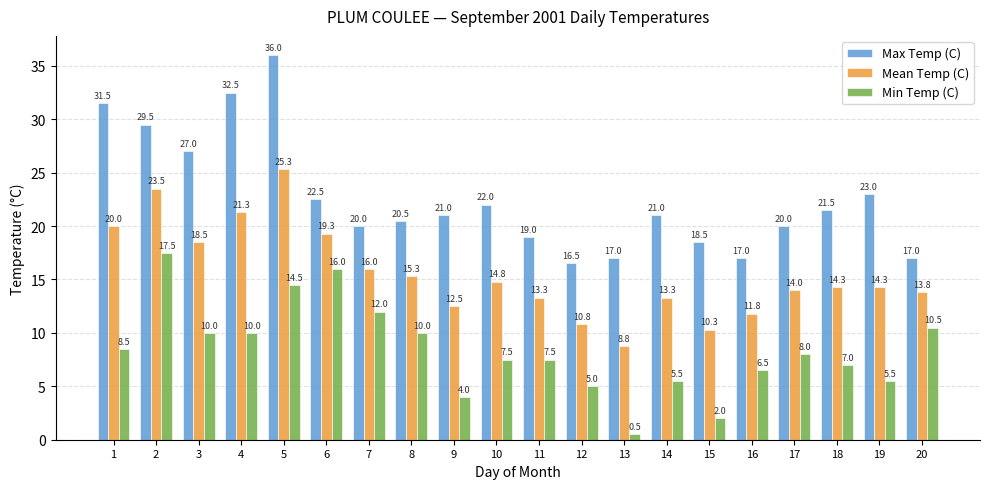

What is the difference between the maximum and second lowest values in the Min Temp (C) series?

15.5